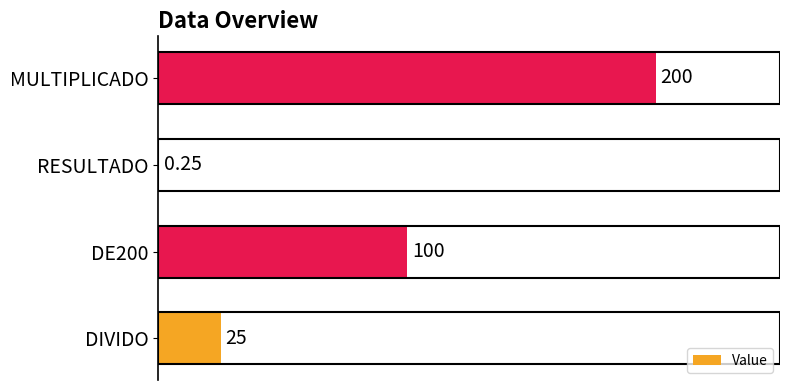

What is the sum of the values at DIVIDO and DE200?

125.0